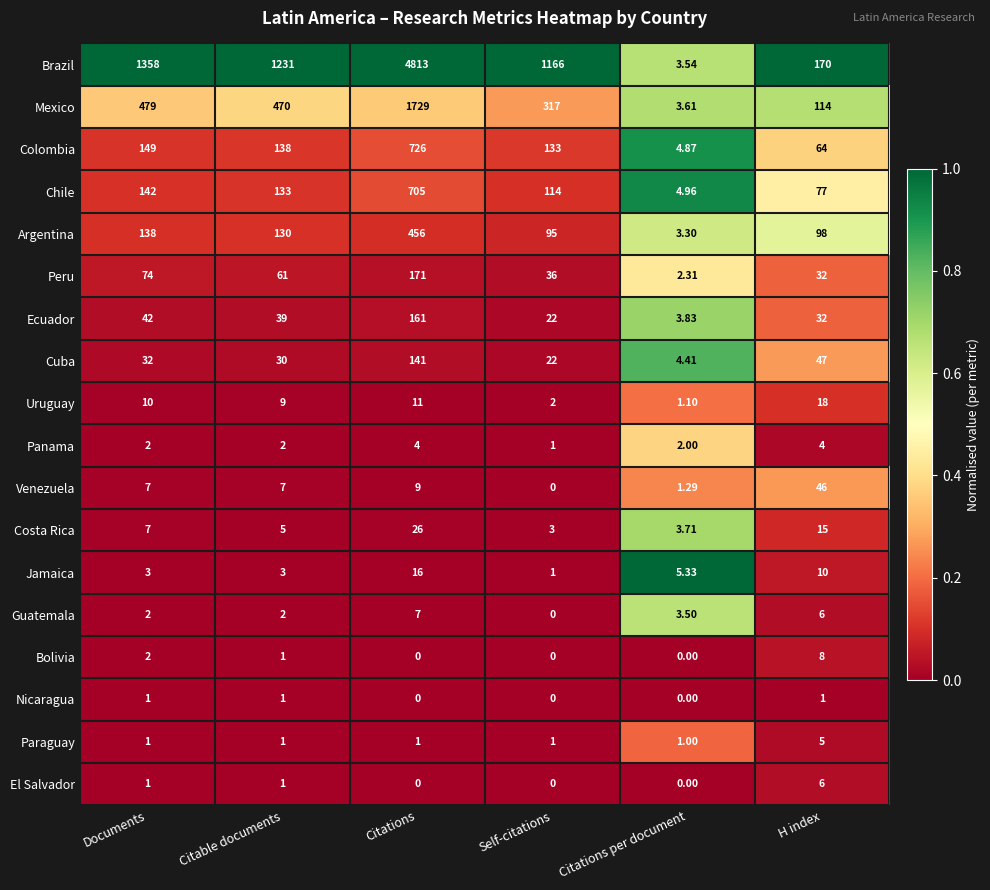

List the series in order of their peak value, highest first.

Brazil, Mexico, Colombia, Chile, Argentina, Peru, Ecuador, Cuba, Venezuela, Costa Rica, Uruguay, Jamaica, Bolivia, Guatemala, El Salvador, Paraguay, Panama, Nicaragua